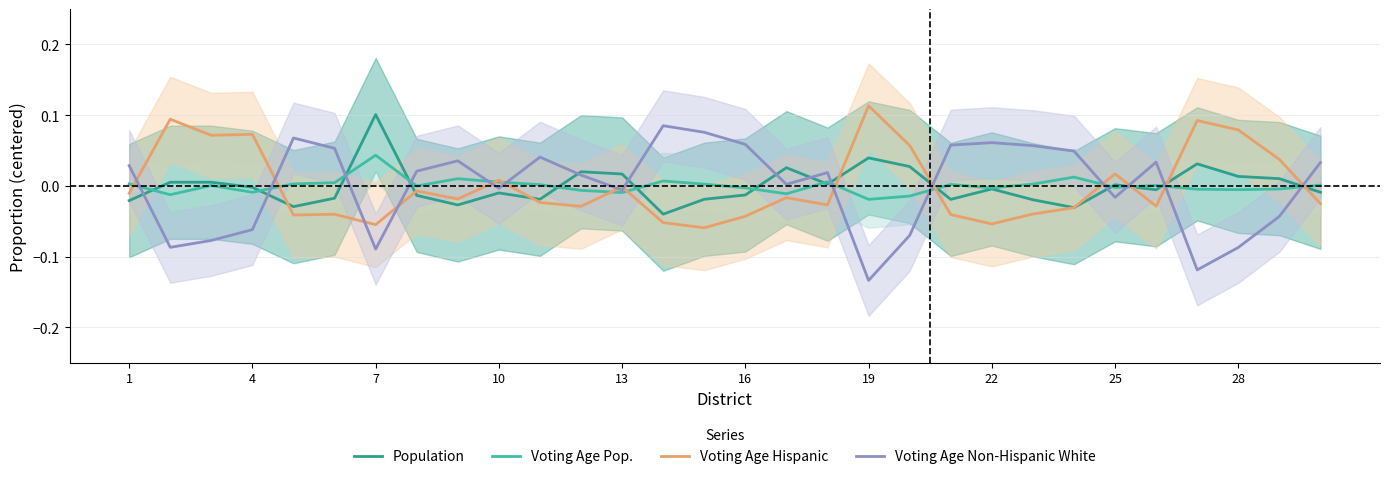

The value of Voting Age Pop. at 13 is 0.0. True or false?

False